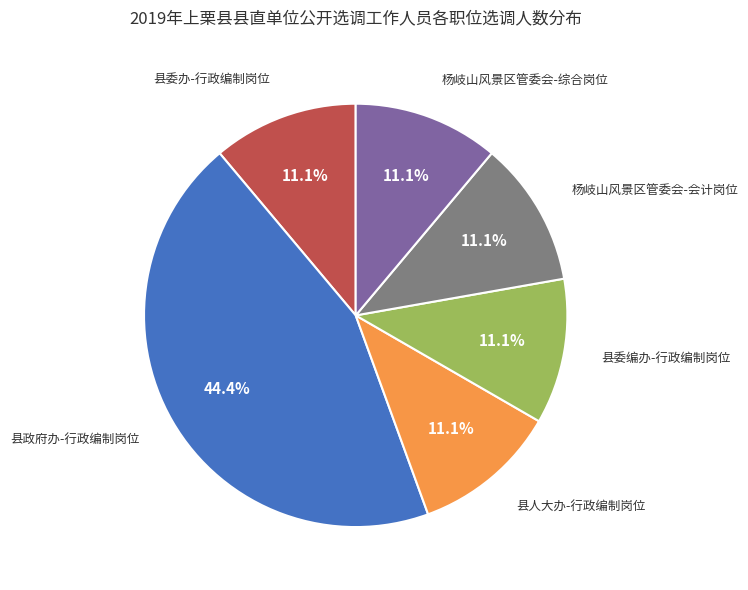

Which has a higher value, 县委编办-行政编制岗位 or 县政府办-行政编制岗位?

县政府办-行政编制岗位